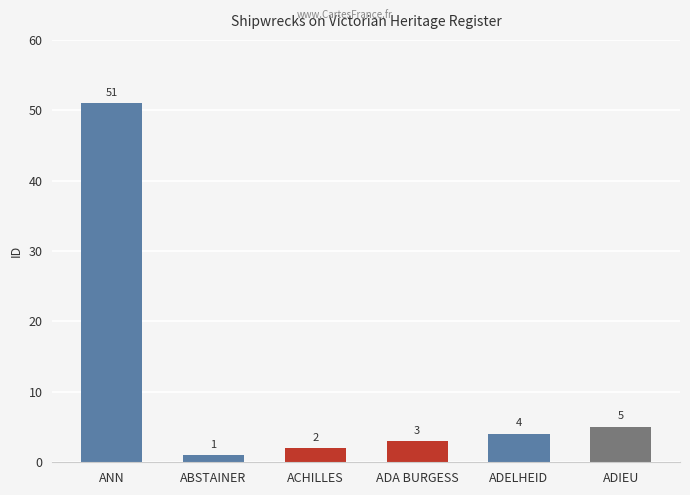

Reading right to left, transcribe all the data shown in this chart.

5	4	3	2	1	51